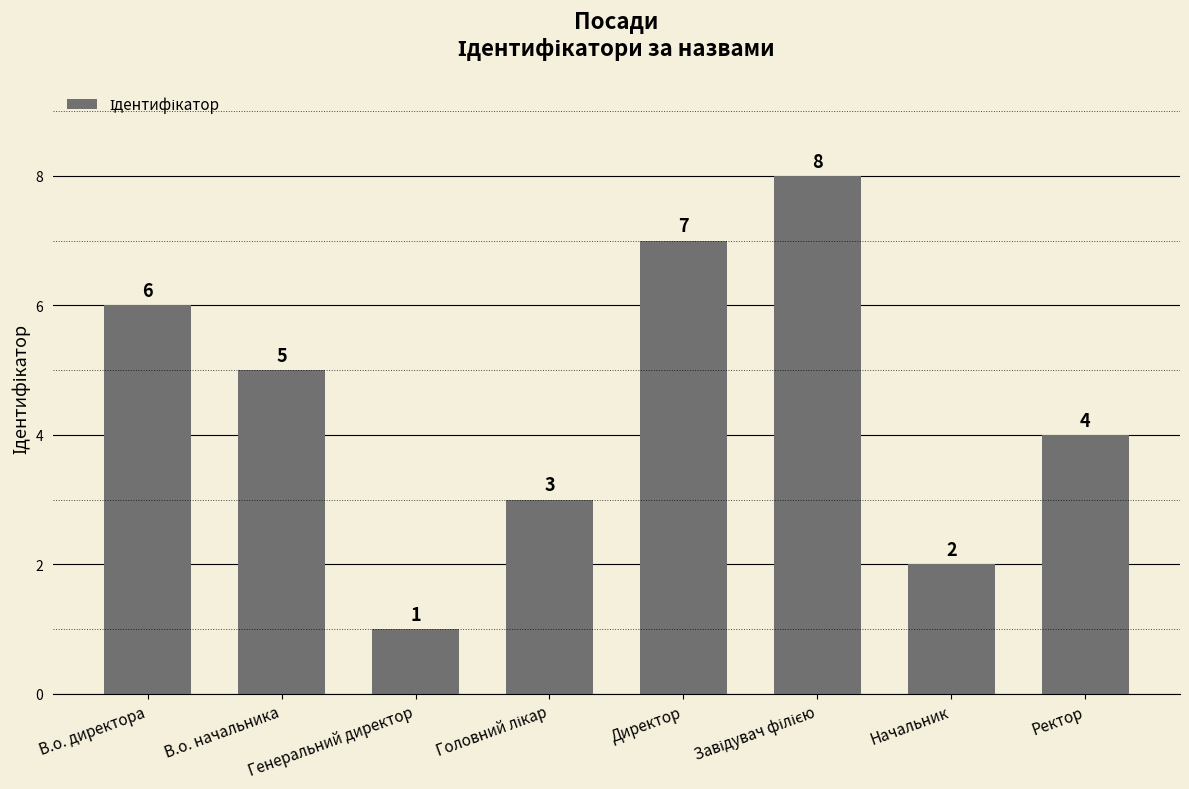

At which label does the data first exceed 5?

В.о. директора